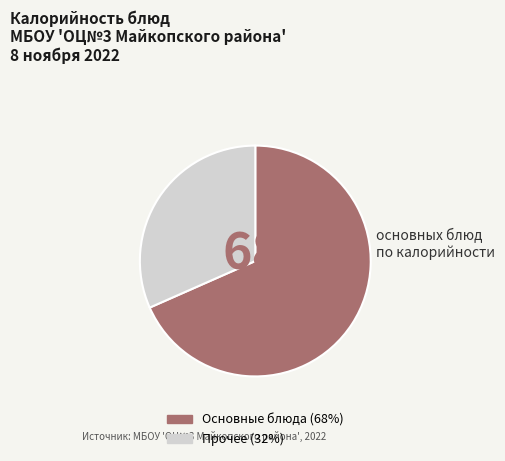

Is there any slice that represents more than half of the pie?

Yes